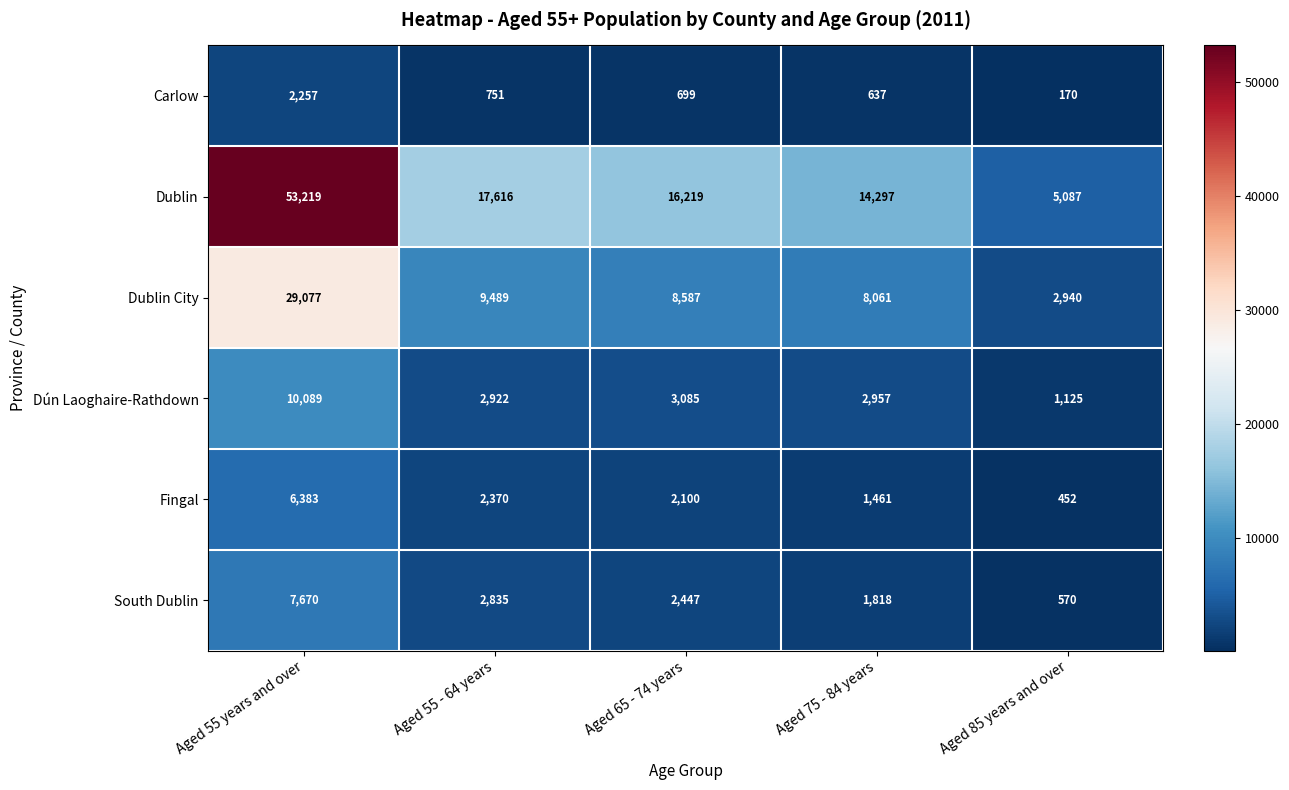

At which label is Dublin closest to 29153?

Aged 55 - 64 years